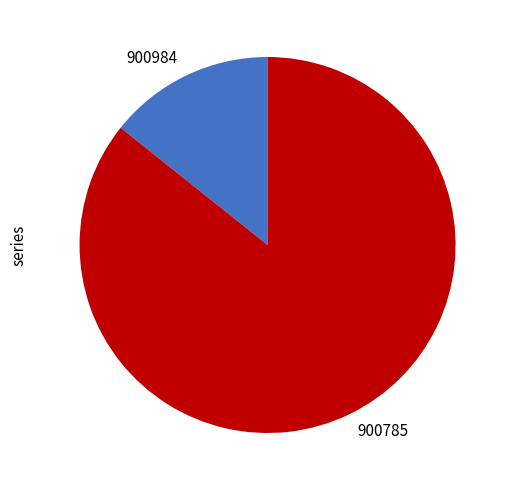

True or false: 900984 accounts for 14% of the total.

True